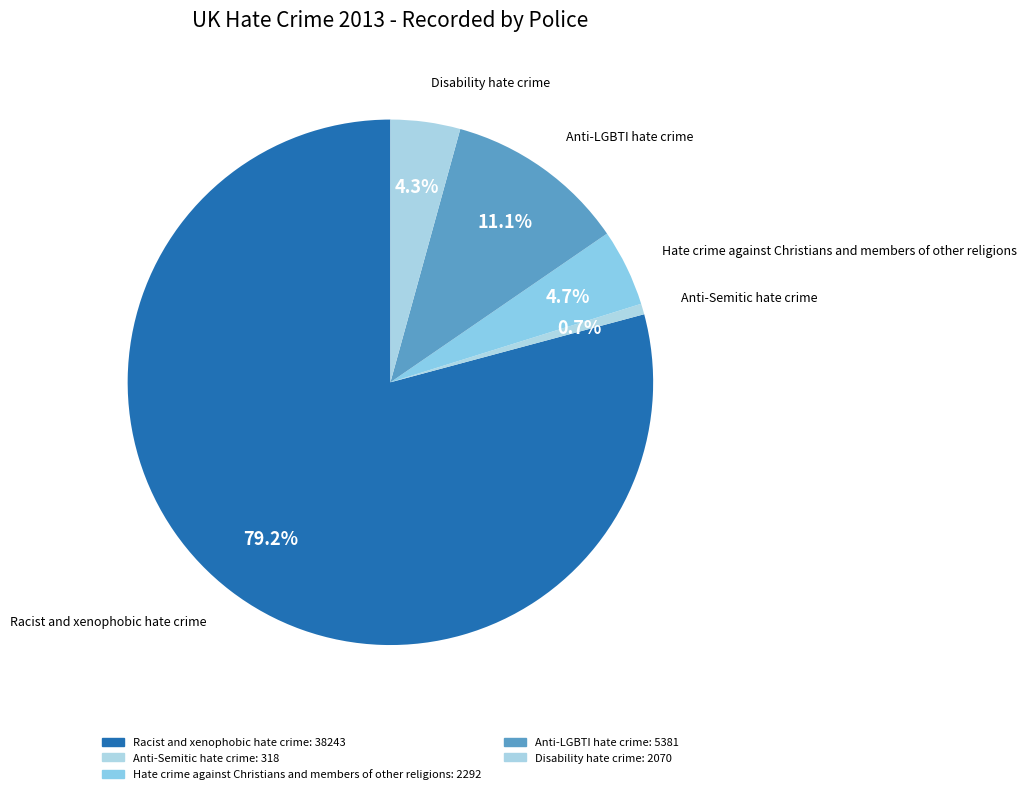

Which slice represents more than half of the pie?

Racist and xenophobic hate crime